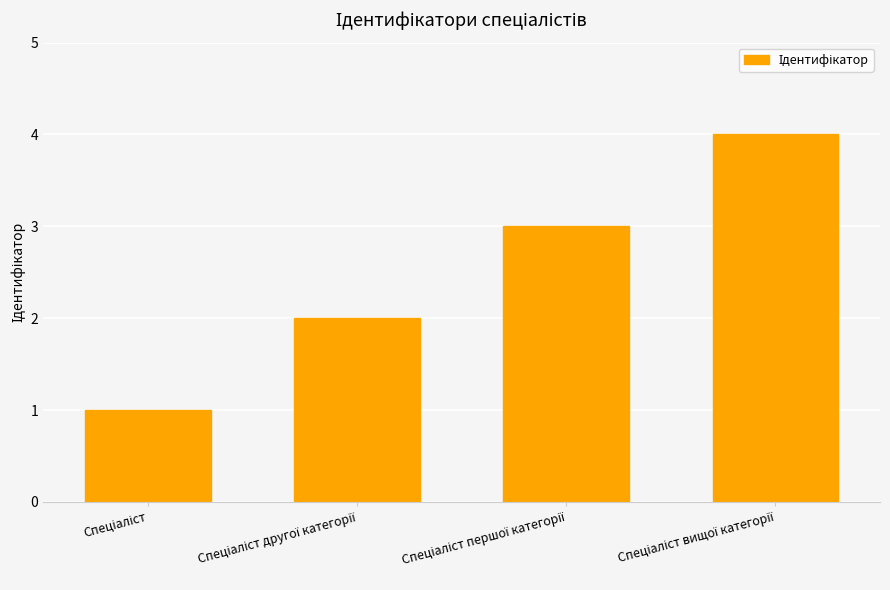

What is the difference between the maximum and minimum values?

3